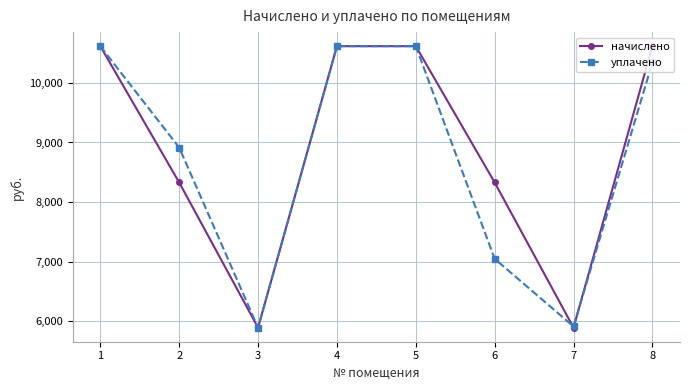

At how many categories does at least one series exceed 6807?

6